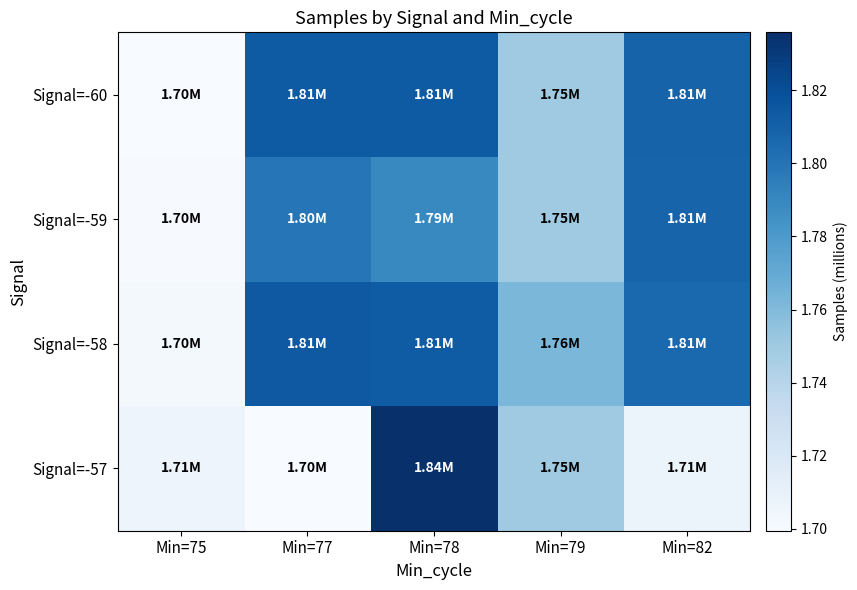

What is the spread (max minus min) of values at Min=77?

0.1